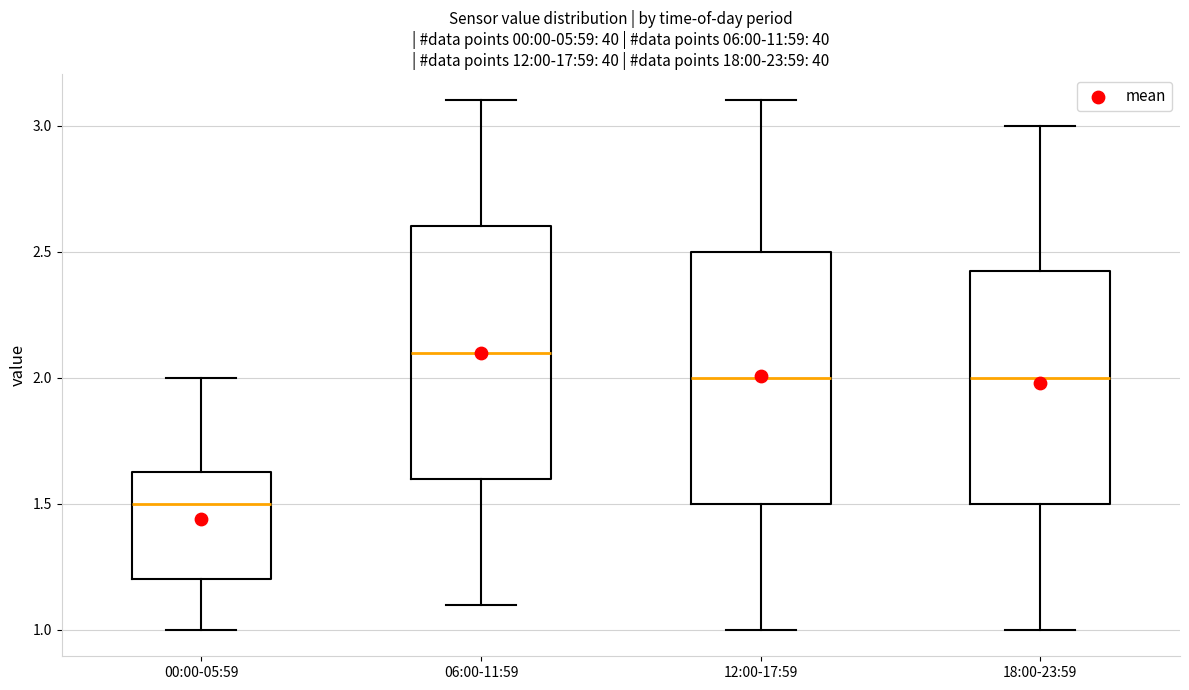

Where does the upper whisker of the box for 18:00-23:59 end on the y-axis? The values are not printed on the chart, so give them approximately, as read against the axis.

3.00